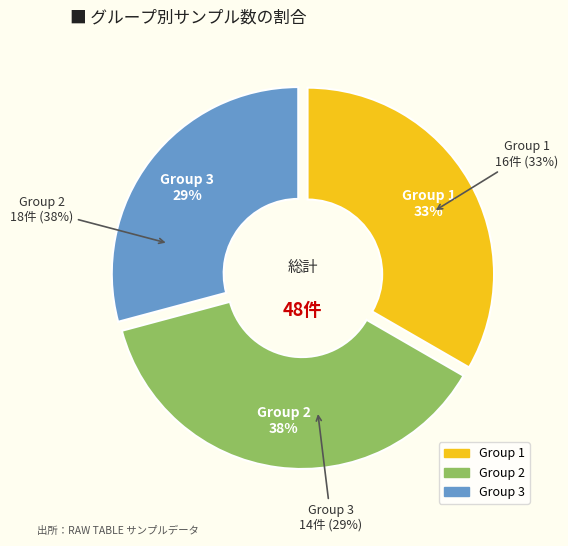

Which has a higher value, Group 1 or Group 3?

Group 1